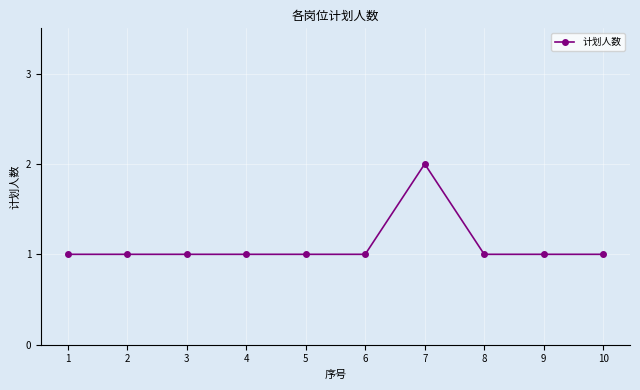

What is the ratio of the value at 5 to the value at 9?

1.0